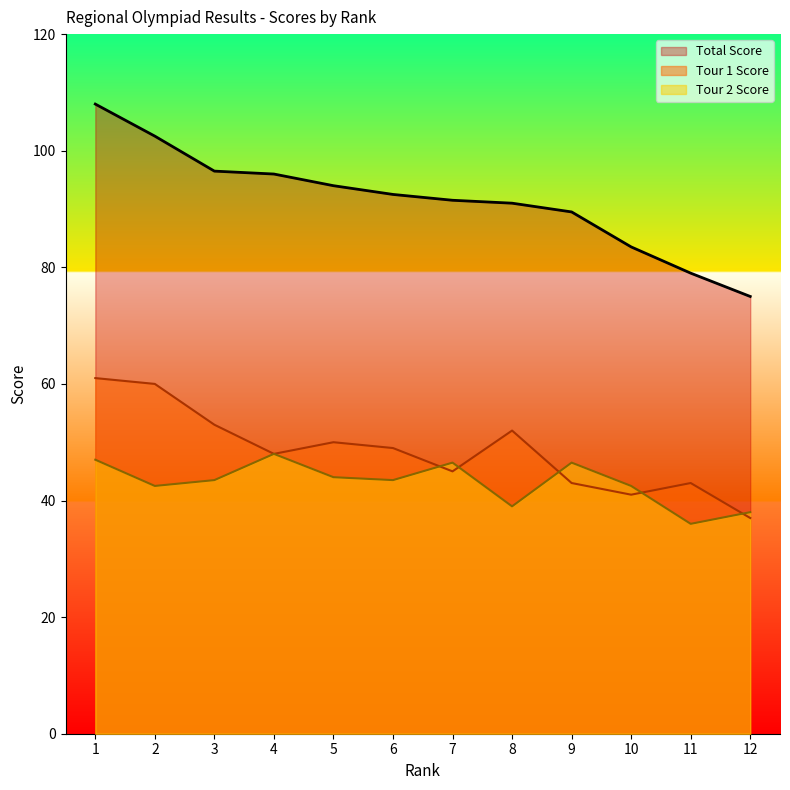

The value of Total Score at 2 is 102.5. True or false?

True